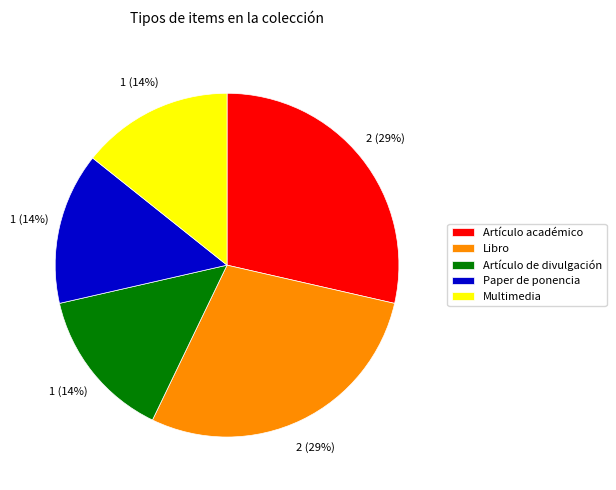

What percentage is the Artículo de divulgación slice, to the nearest percent?

14%